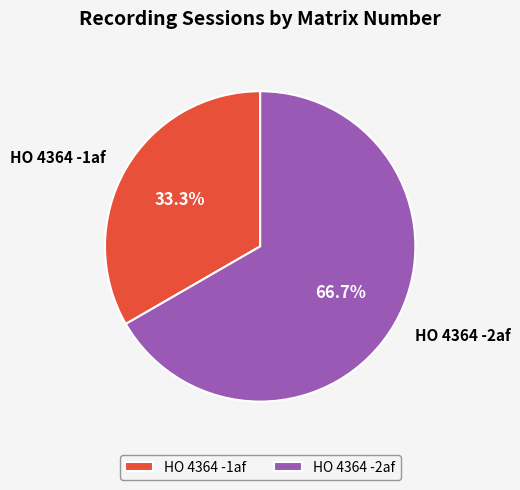

Between HO 4364 -1af and HO 4364 -2af, which is larger?

HO 4364 -2af